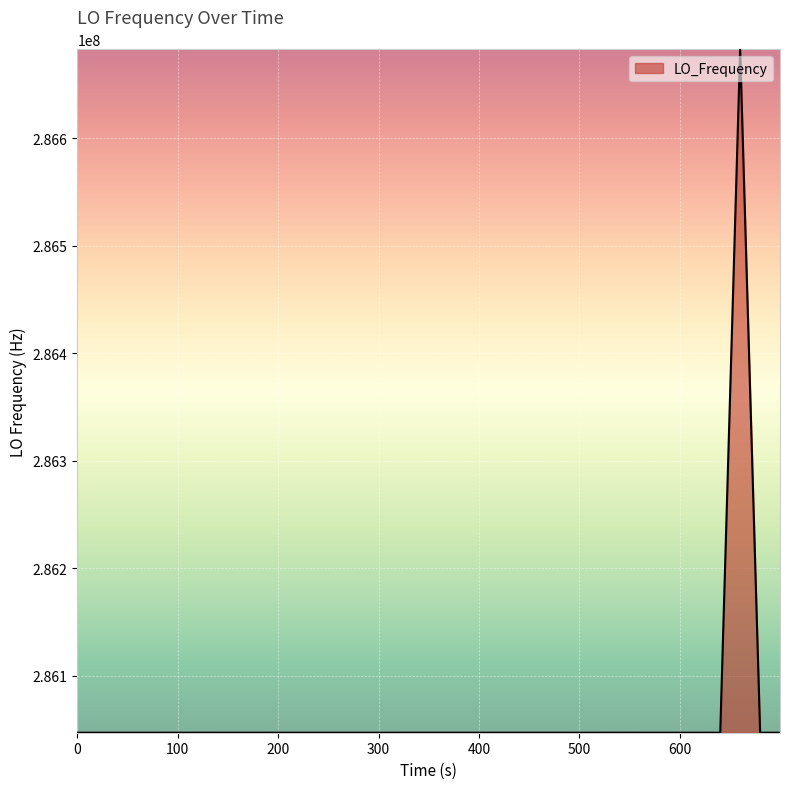

What is the smallest value displayed?

286046993.5